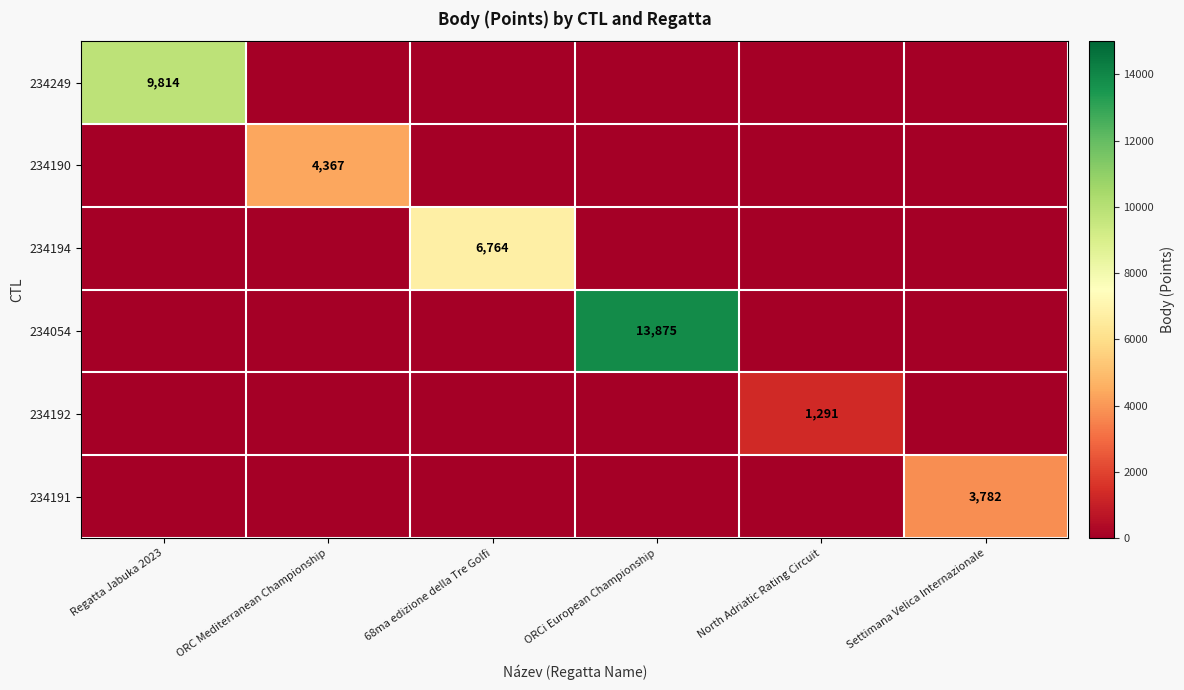

List the series in order of their peak value, lowest first.

234192, 234191, 234190, 234194, 234249, 234054